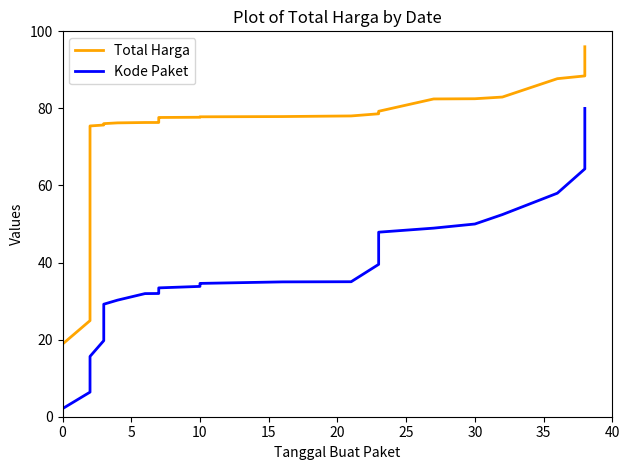

True or false: Kode Paket has more than 2 interior local peaks.

False